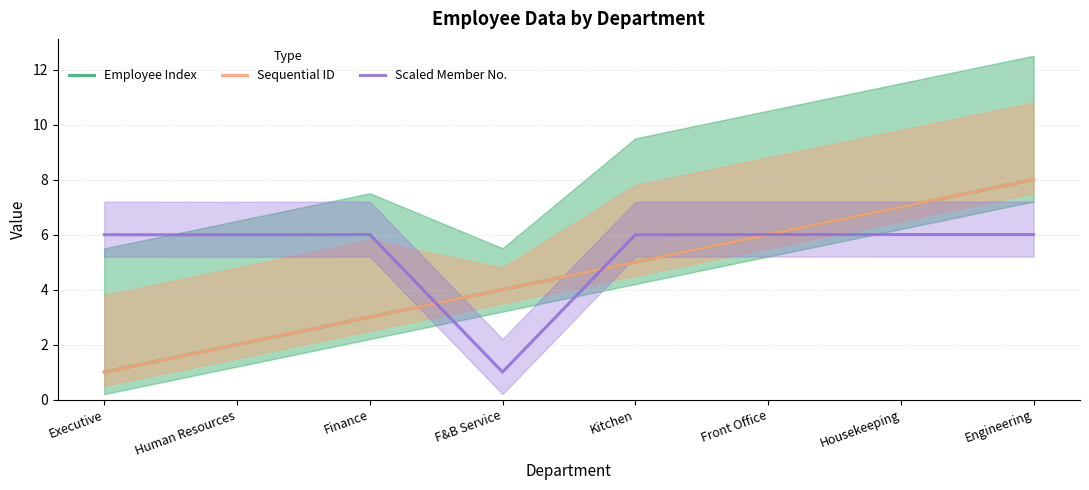

What are all the series names shown in the legend?

Employee Index, Sequential ID, Scaled Member No.